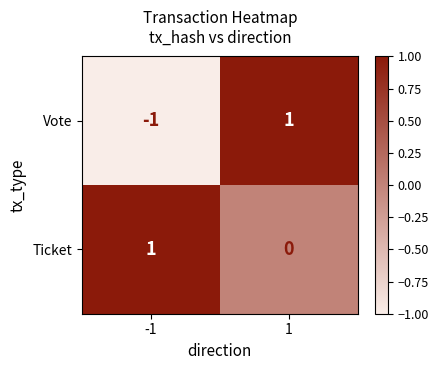

Is the value of Vote at -1 greater than the value of Ticket at 1?

No